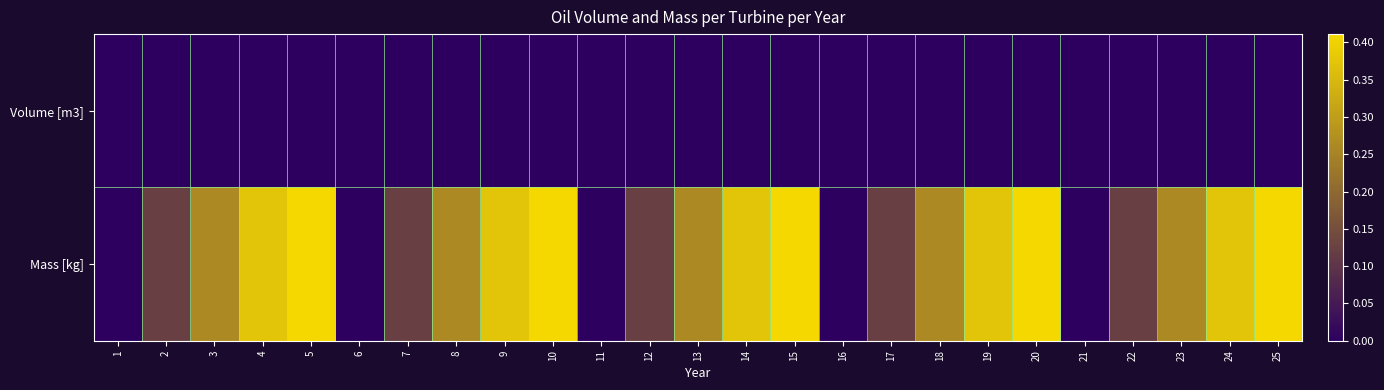

Reading left to right, transcribe all the data shown in this chart.

Volume [m3]: 1=0.0	2=0.0	3=0.0	4=0.0	5=0.0	6=0.0	7=0.0	8=0.0	9=0.0	10=0.0	11=0.0	12=0.0	13=0.0	14=0.0	15=0.0	16=0.0	17=0.0	18=0.0	19=0.0	20=0.0	21=0.0	22=0.0	23=0.0	24=0.0	25=0.0
Mass [kg]: 1=0.0	2=0.1	3=0.3	4=0.4	5=0.4	6=0.0	7=0.1	8=0.3	9=0.4	10=0.4	11=0.0	12=0.1	13=0.3	14=0.4	15=0.4	16=0.0	17=0.1	18=0.3	19=0.4	20=0.4	21=0.0	22=0.1	23=0.3	24=0.4	25=0.4